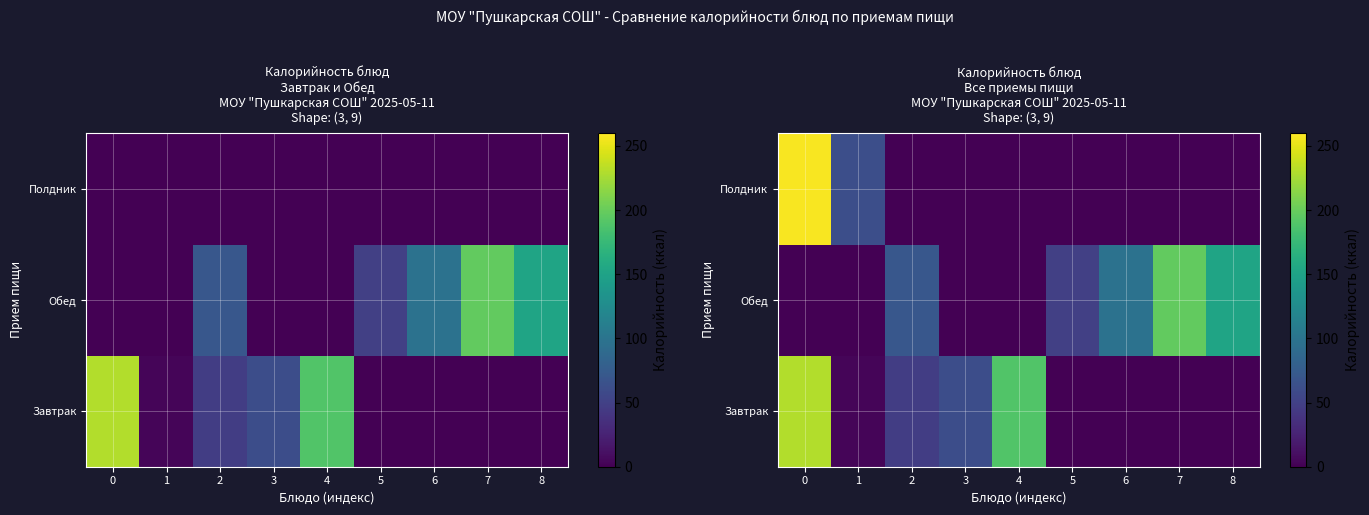

What is the total value across all series at 2?

117.2